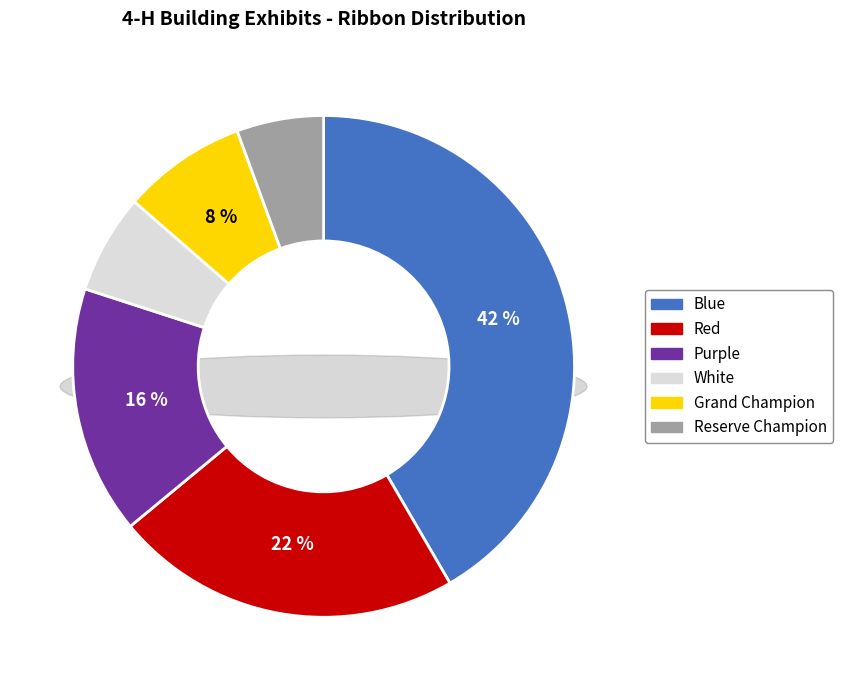

Combined, what portion of the pie is Purple and Red?

38.4%